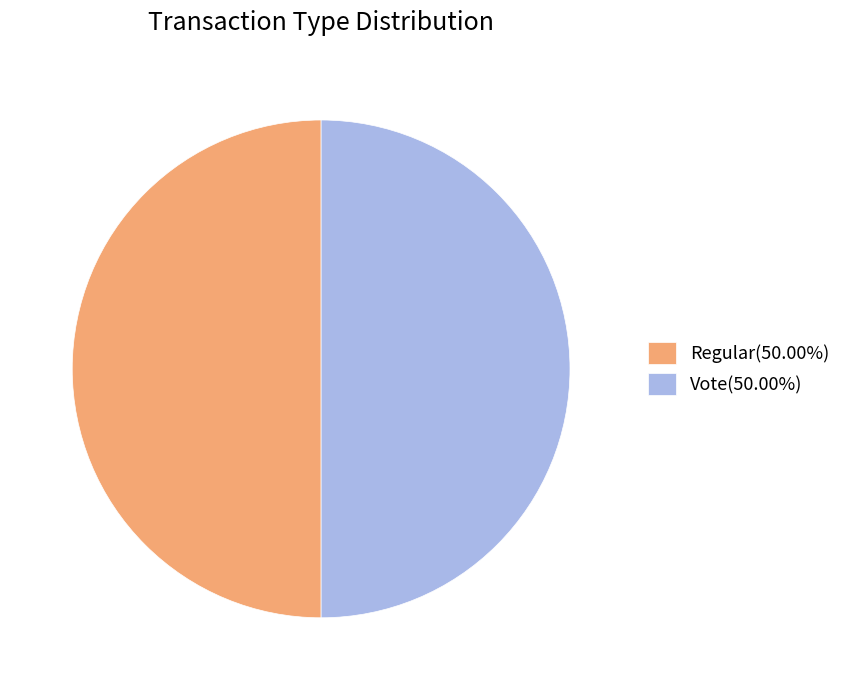

Combined, do Regular(50.00%) and Vote(50.00%) account for over 50%?

Yes